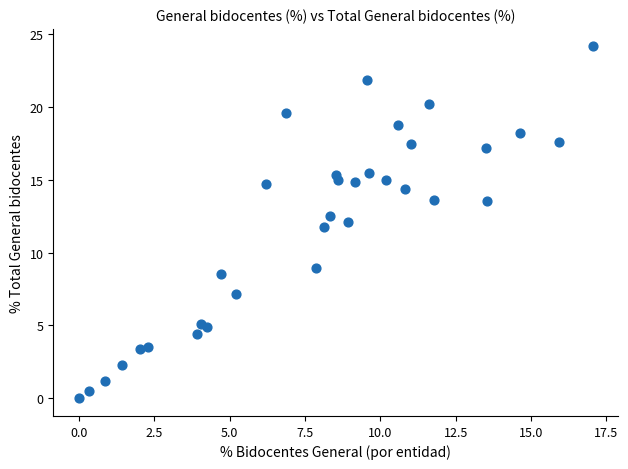

What is the range of Y values (max minus min)?

24.1